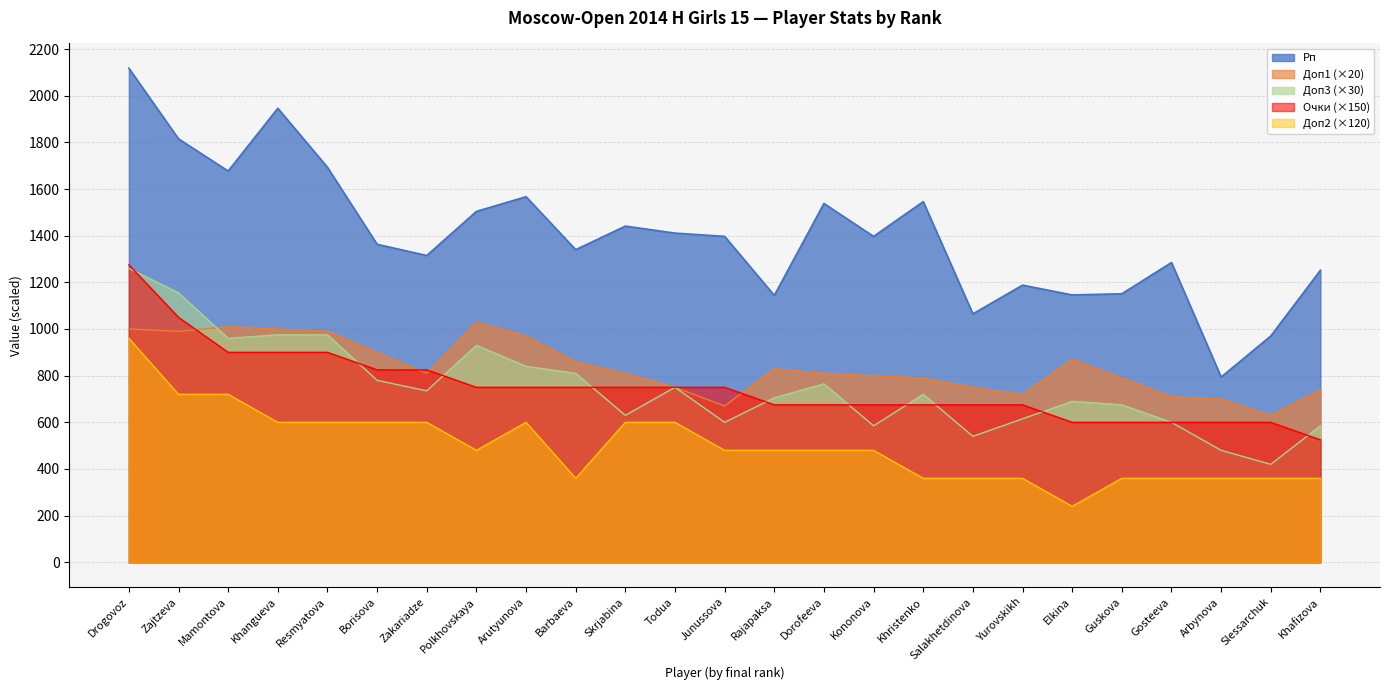

What is the label of the 3rd point from the right?

Arbynova